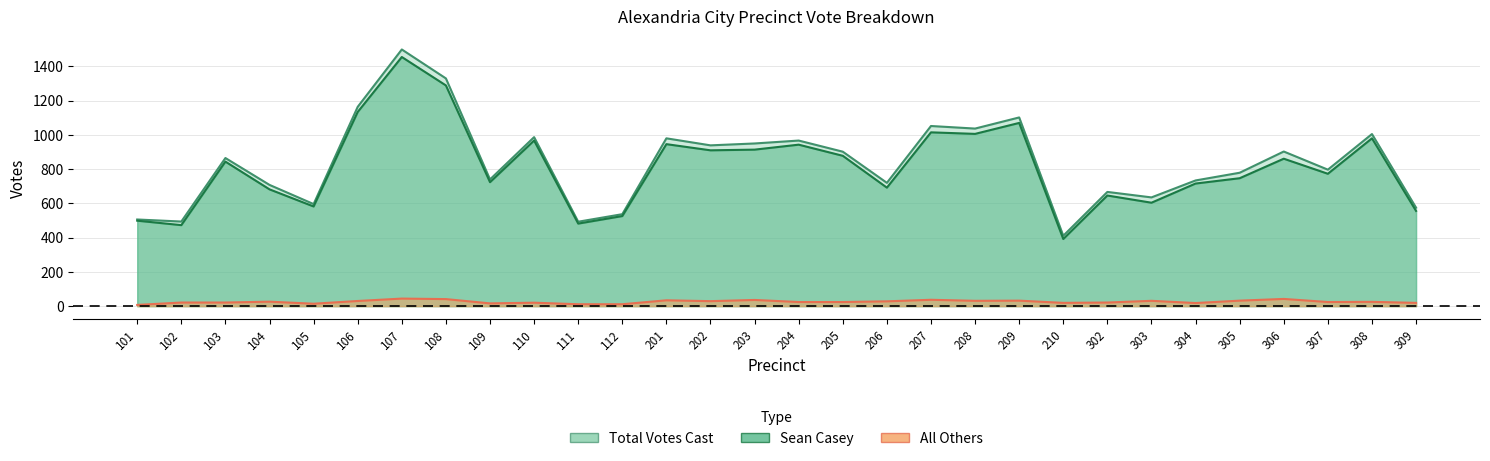

Which has a higher value, 304 or 303?

304